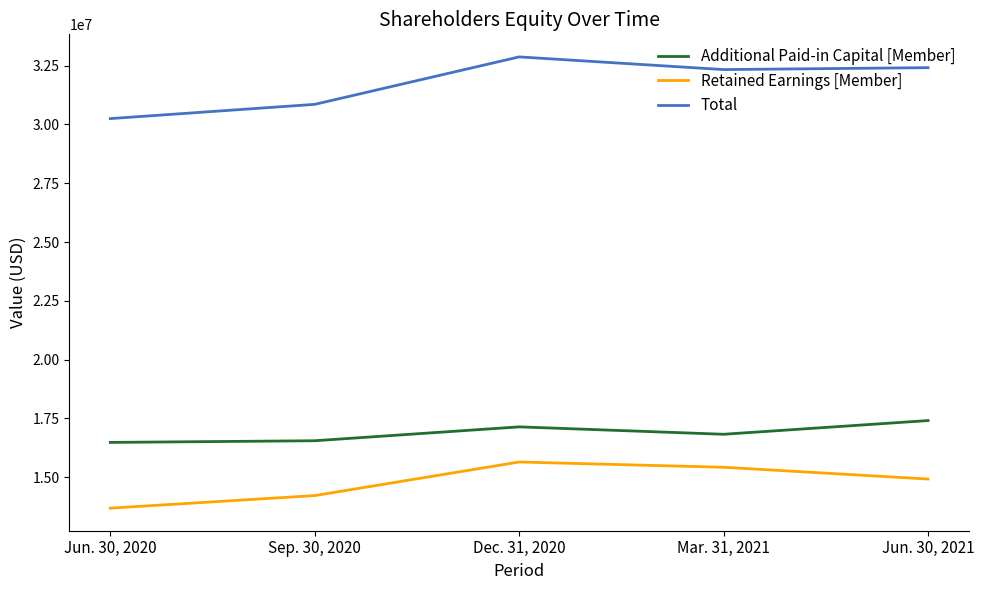

True or false: Total has more than 0 interior local peaks.

True